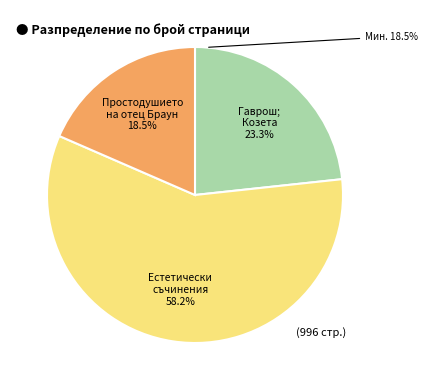

How many segments does this pie chart have?

3